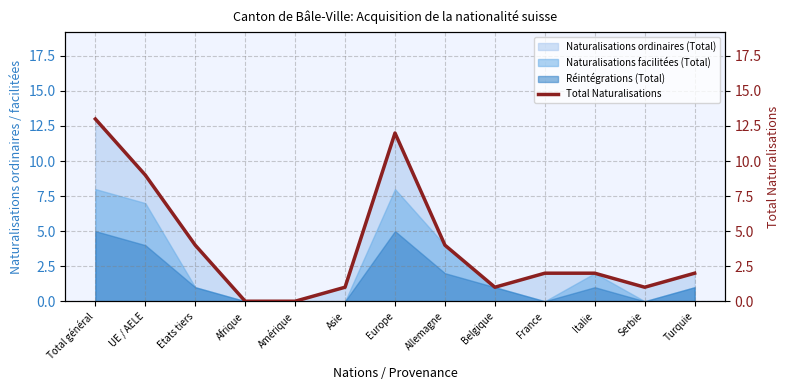

The chart shows a value of 12 at Europe. True or false?

True